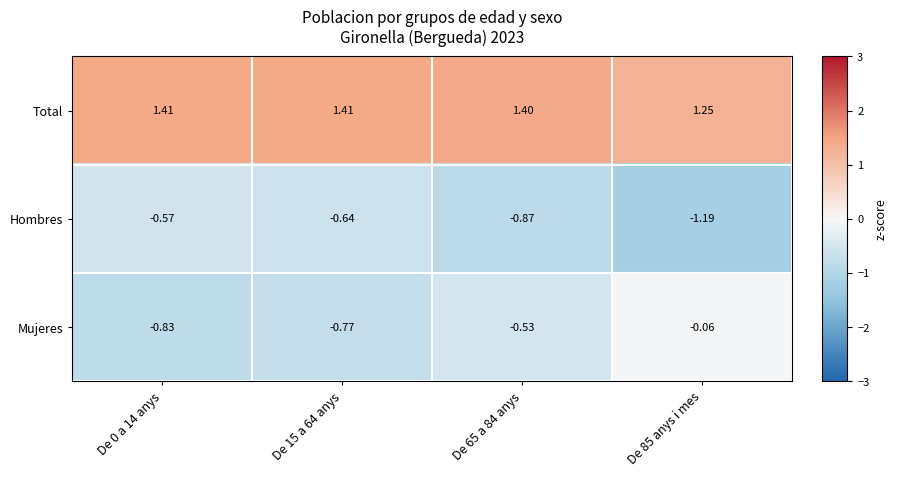

What is the greatest value displayed?

1.4